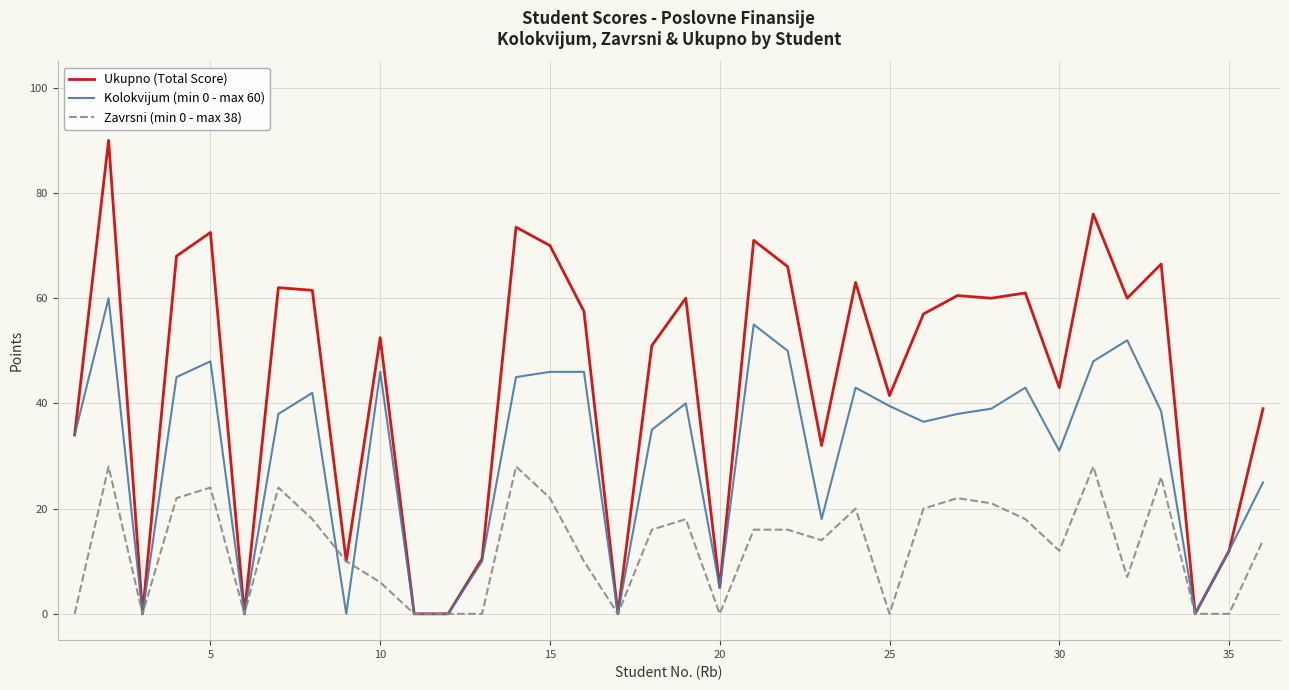

Rank the series by their average value, from lowest to highest.

Zavrsni (min 0 - max 38), Kolokvijum (min 0 - max 60), Ukupno (Total Score)